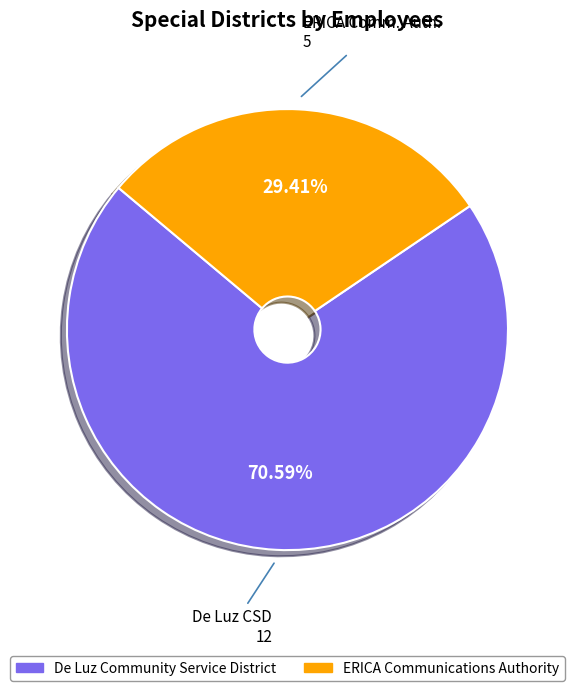

Which slice is the smallest?

ERICA Comm. Auth.